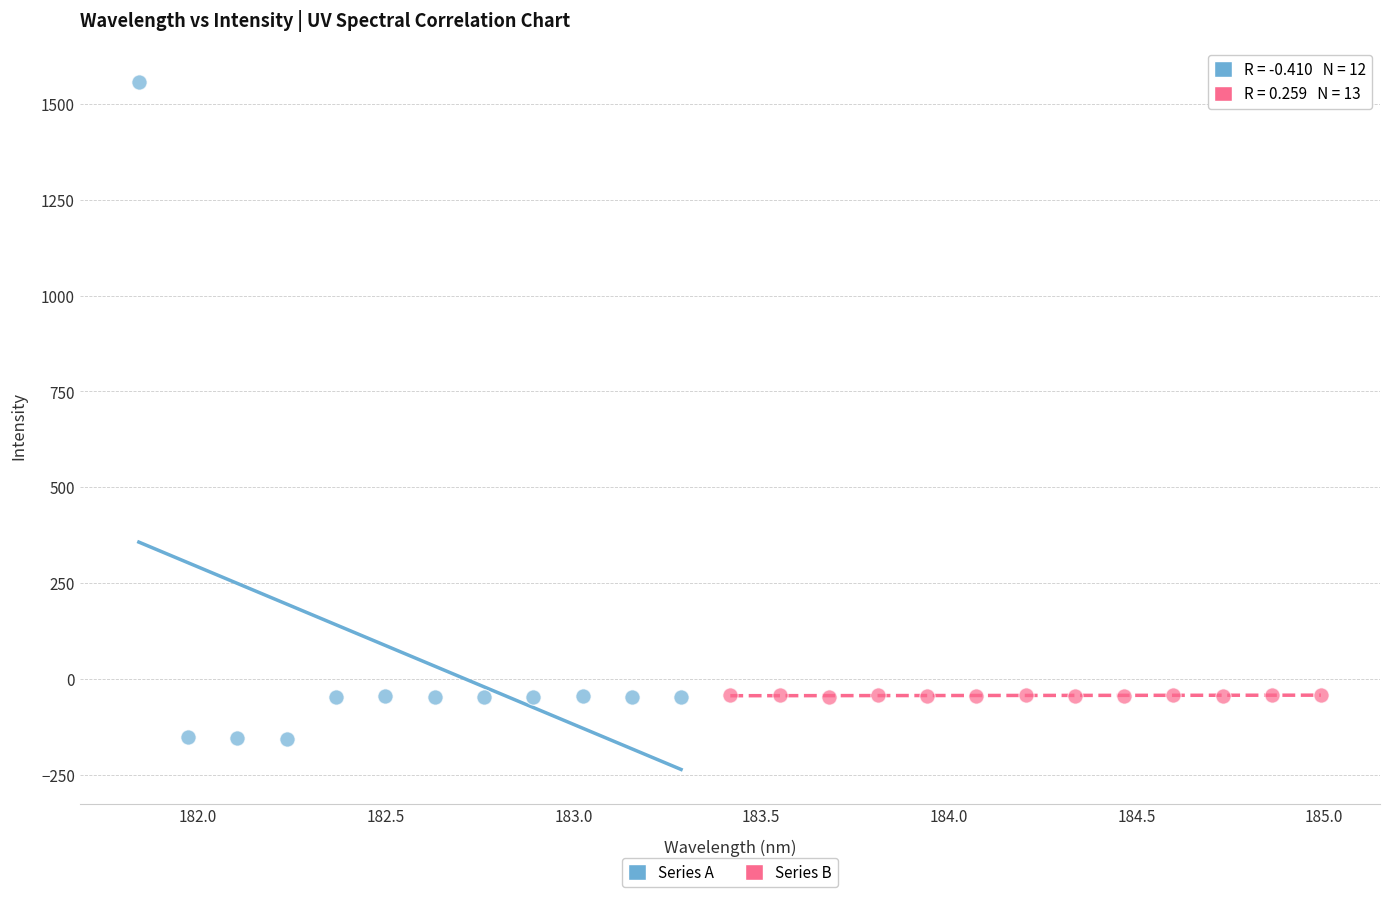

What are all the series names shown in the legend?

Series A, Series B